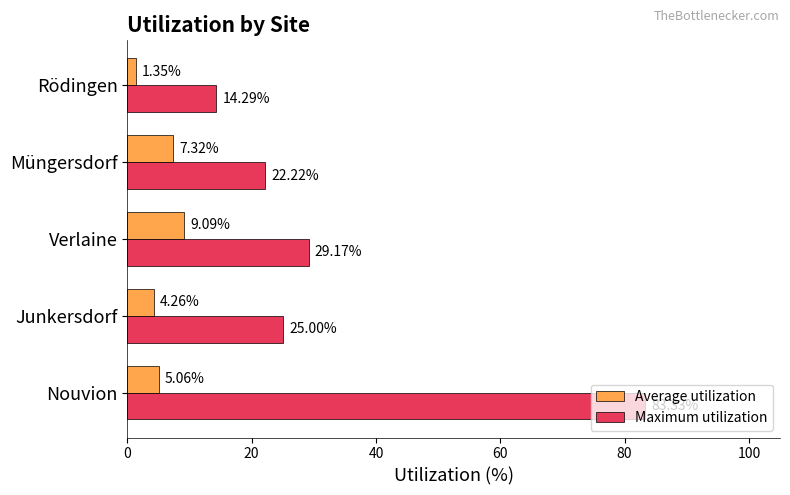

What is the difference between the highest and lowest values at Nouvion?

78.3